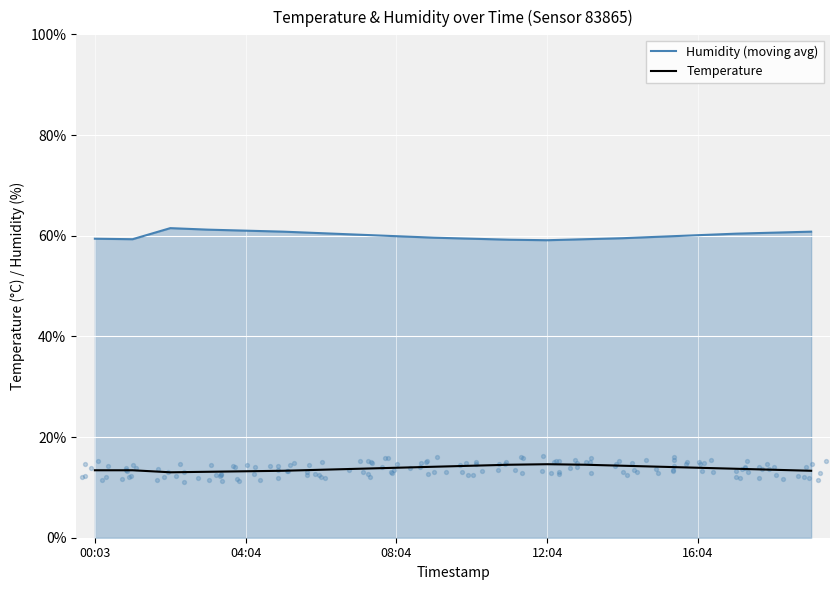

Which series has the widest spread of Y values?

Humidity (moving avg)